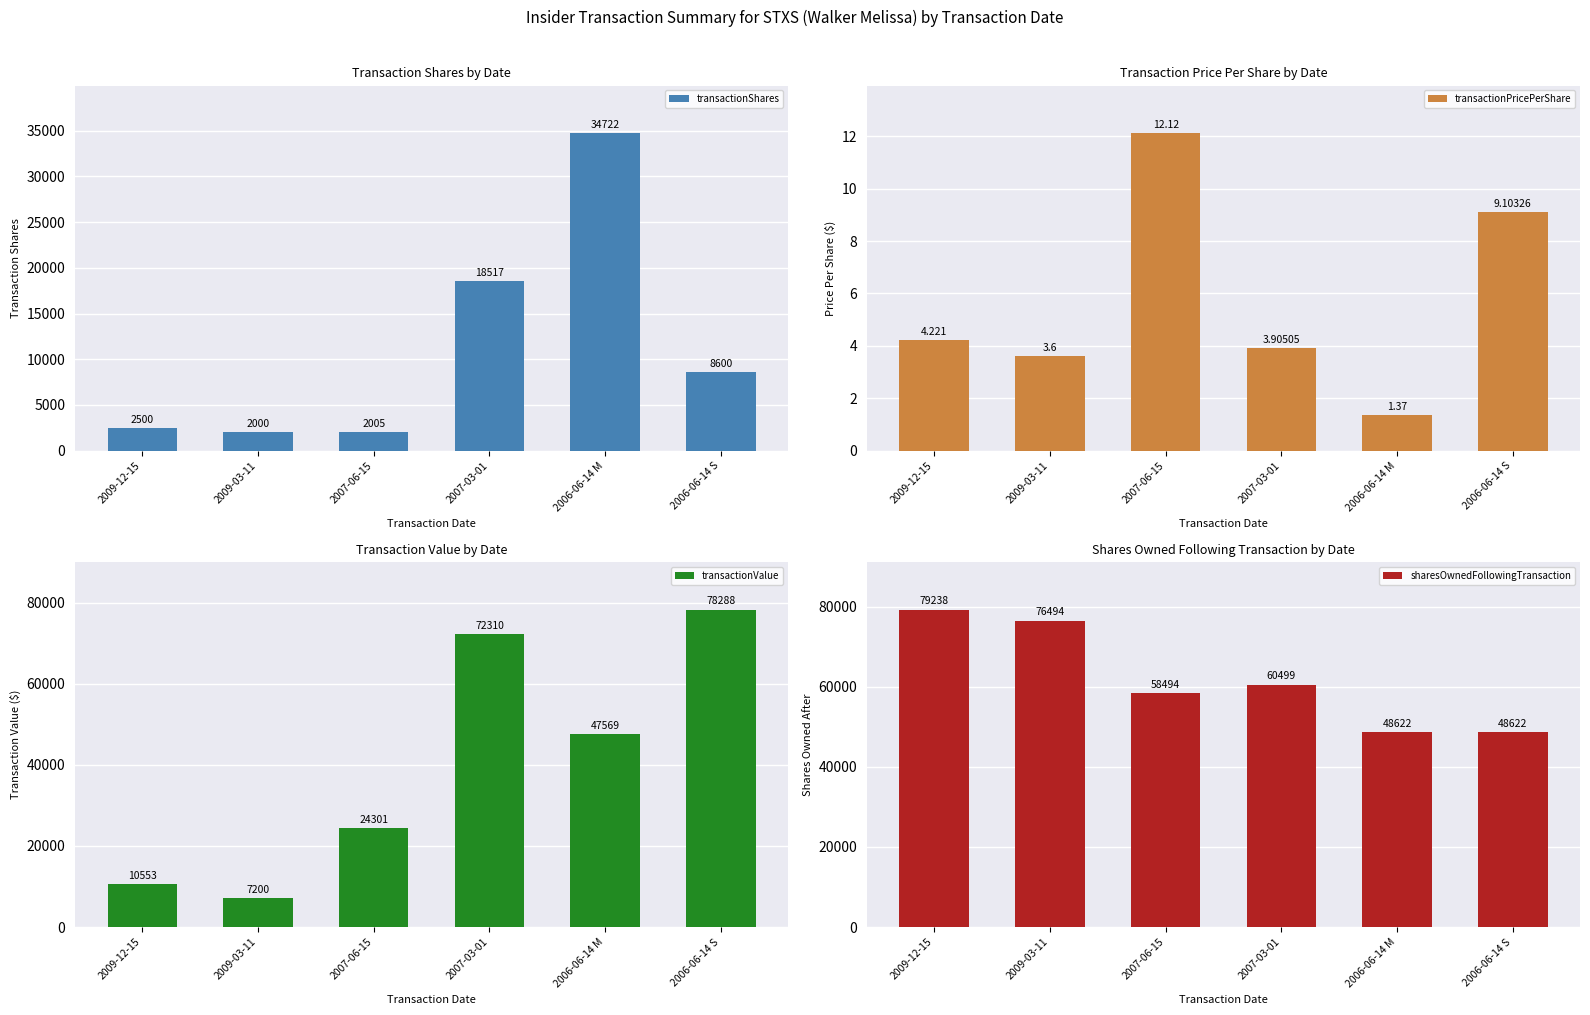

Which series has the largest total across all categories?

sharesOwnedFollowingTransaction